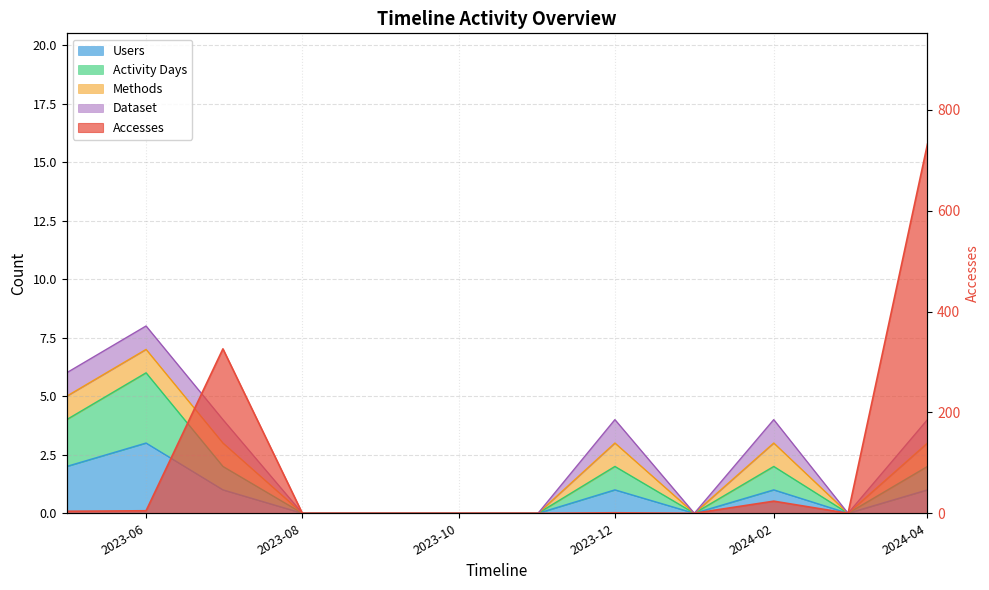

How many data points does each series have?

12